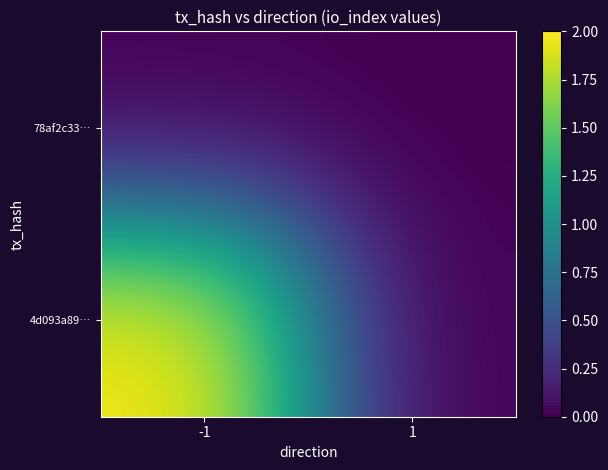

What is the maximum value shown in the chart?

2